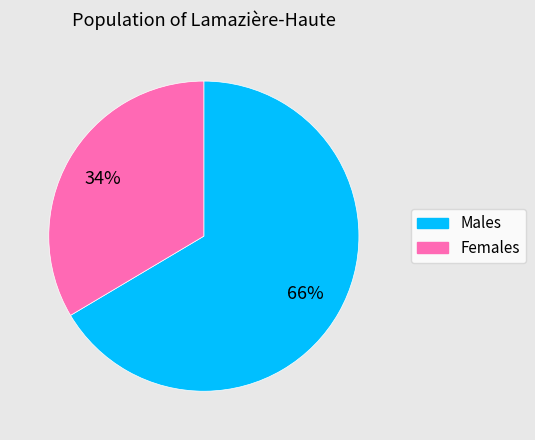

To the nearest percent, what is the average slice percentage?

50%